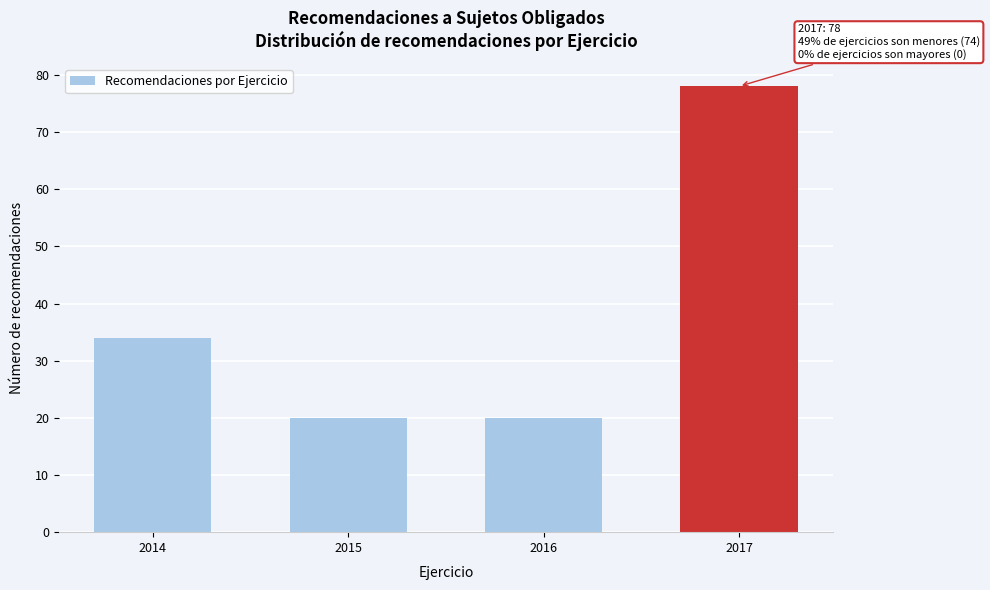

Reading left to right, what are all the values shown in this chart?

34	20	20	78